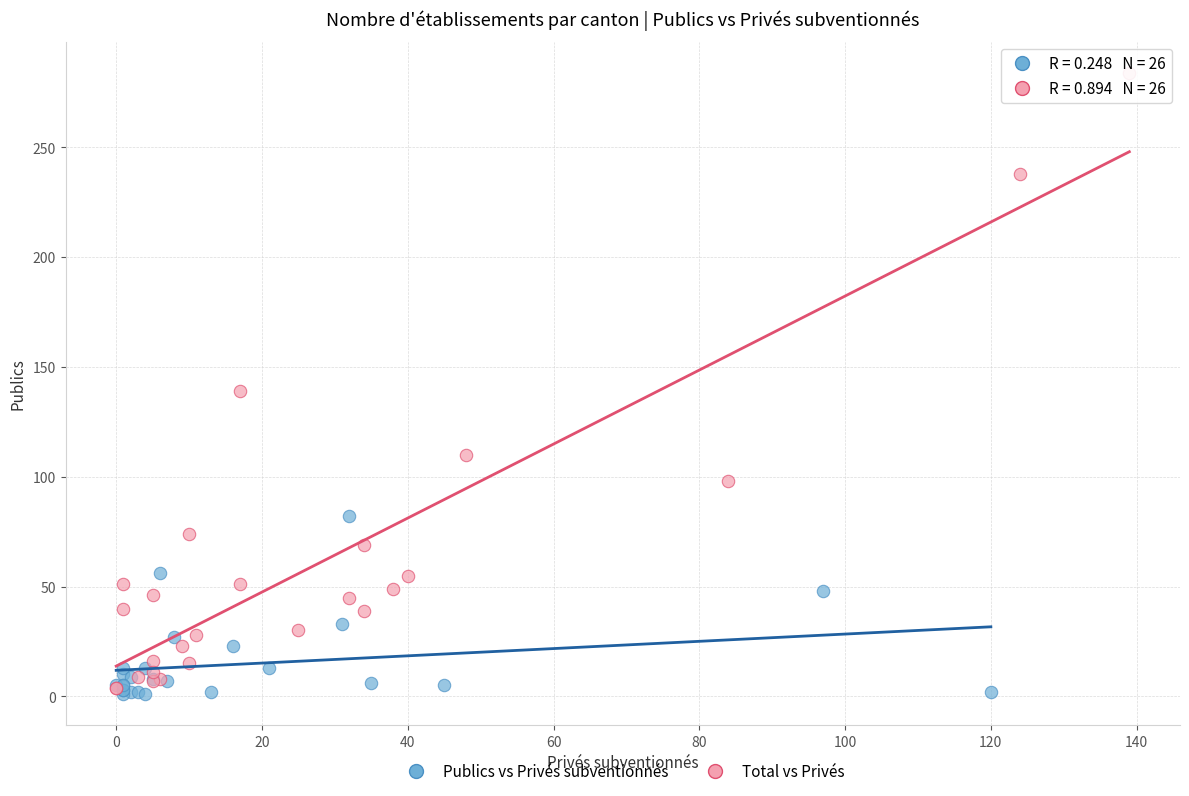

Which series contains the lowest Y value?

Publics vs Privés subventionnés